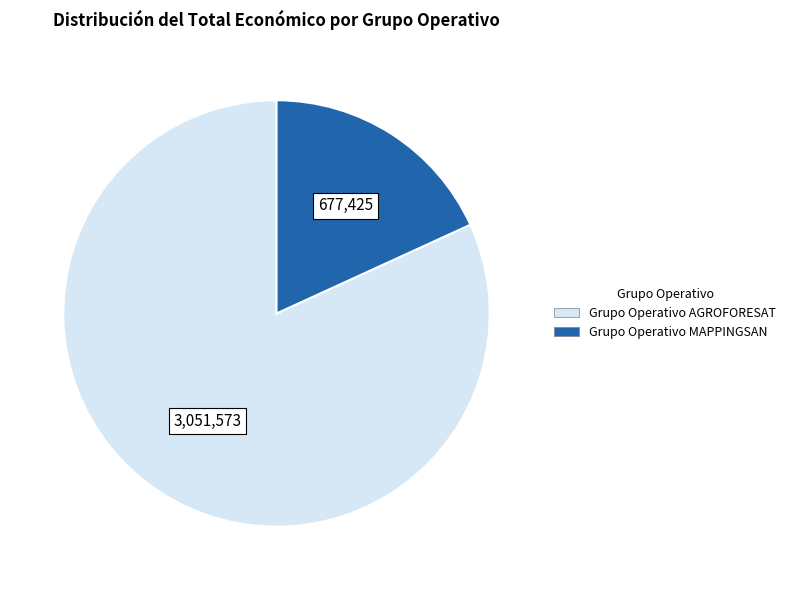

The Grupo Operativo AGROFORESAT slice represents 82% of the pie. True or false?

True